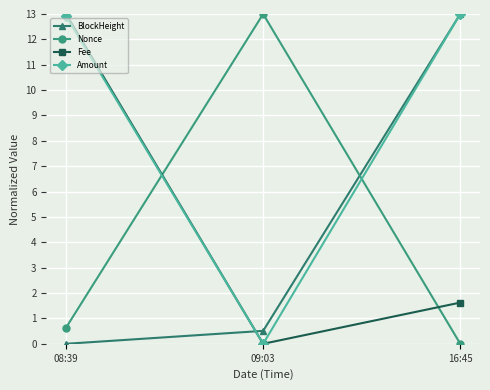

List the labels in order of Fee value, smallest first.

09:03, 16:45, 08:39